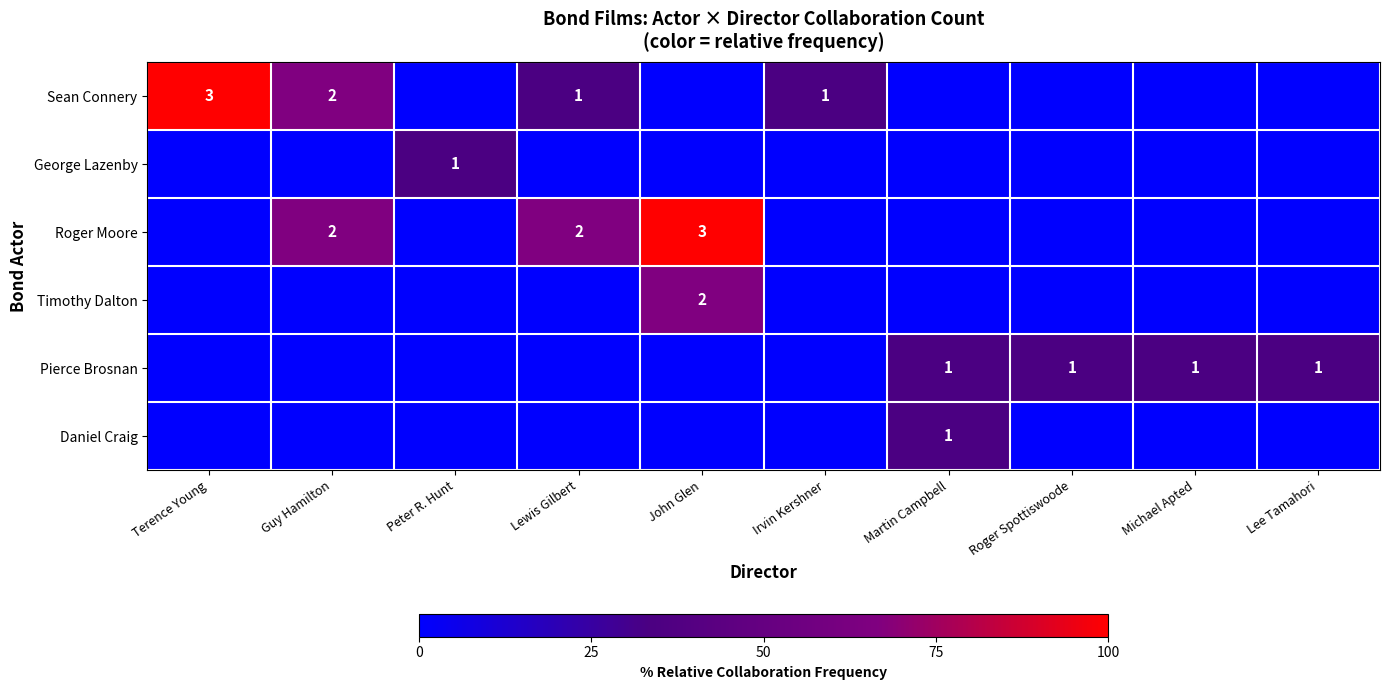

True or false: Sean Connery has a value of 3 at Terence Young.

True